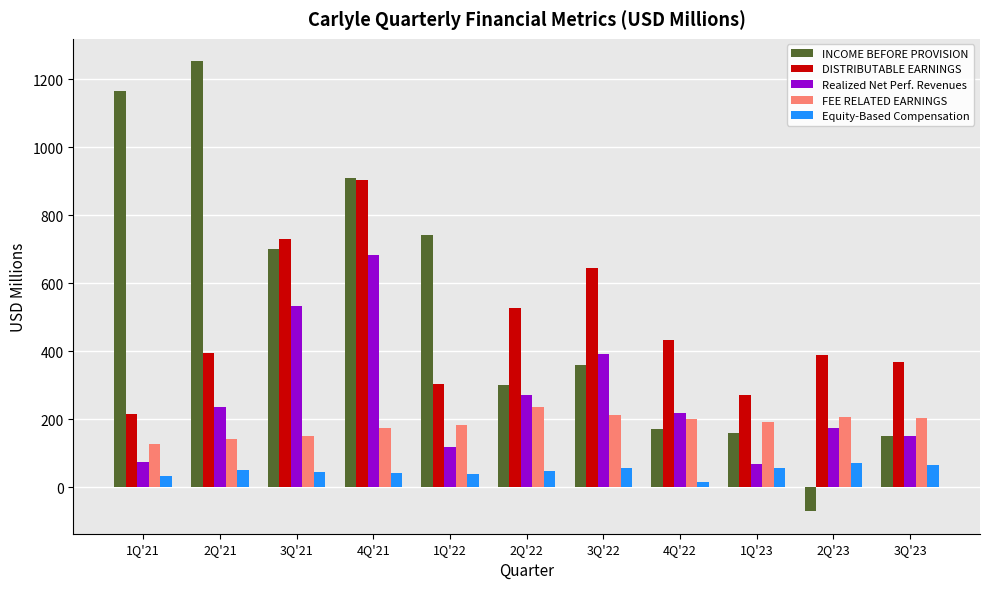

What are all the series names shown in the legend?

INCOME BEFORE PROVISION, DISTRIBUTABLE EARNINGS, Realized Net Perf. Revenues, FEE RELATED EARNINGS, Equity-Based Compensation